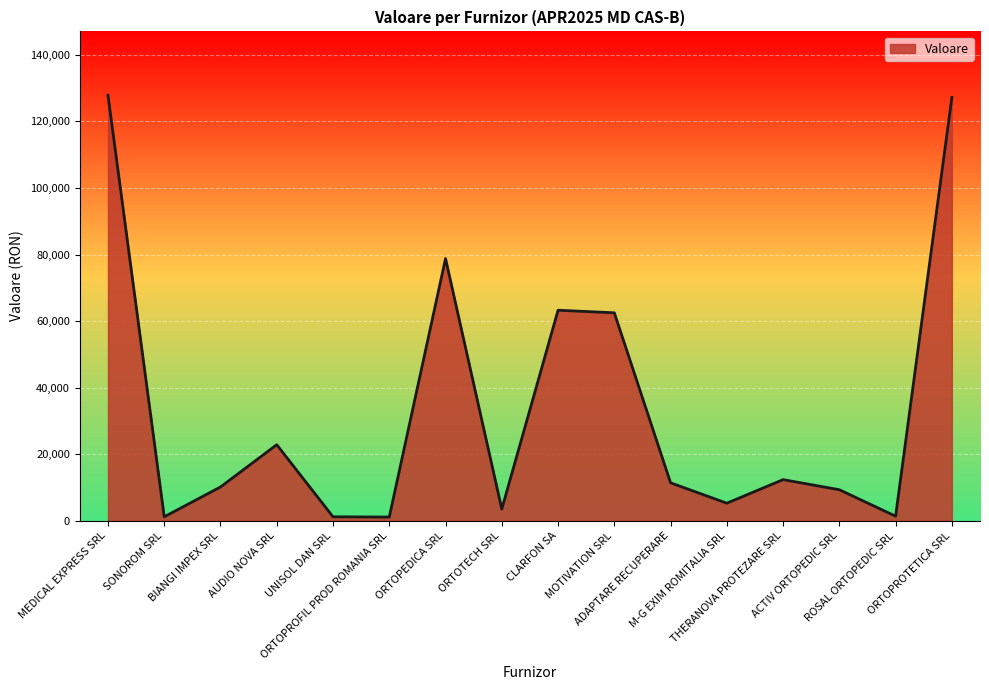

What is the label of the 10th point from the right?

ORTOPEDICA SRL